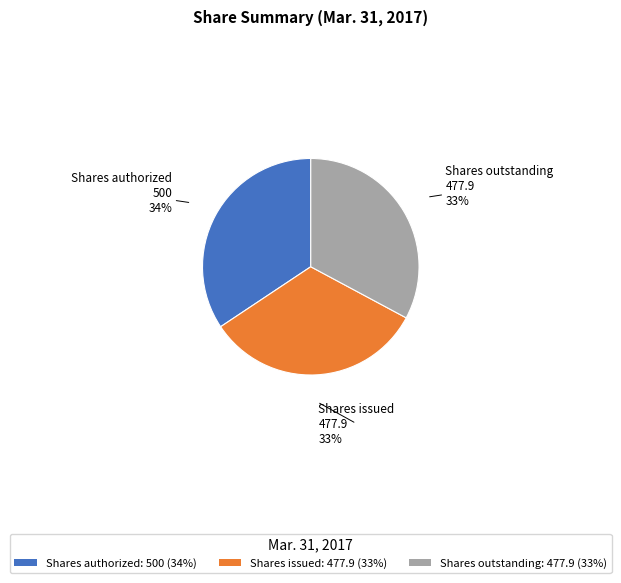

How many segments does this pie chart have?

3